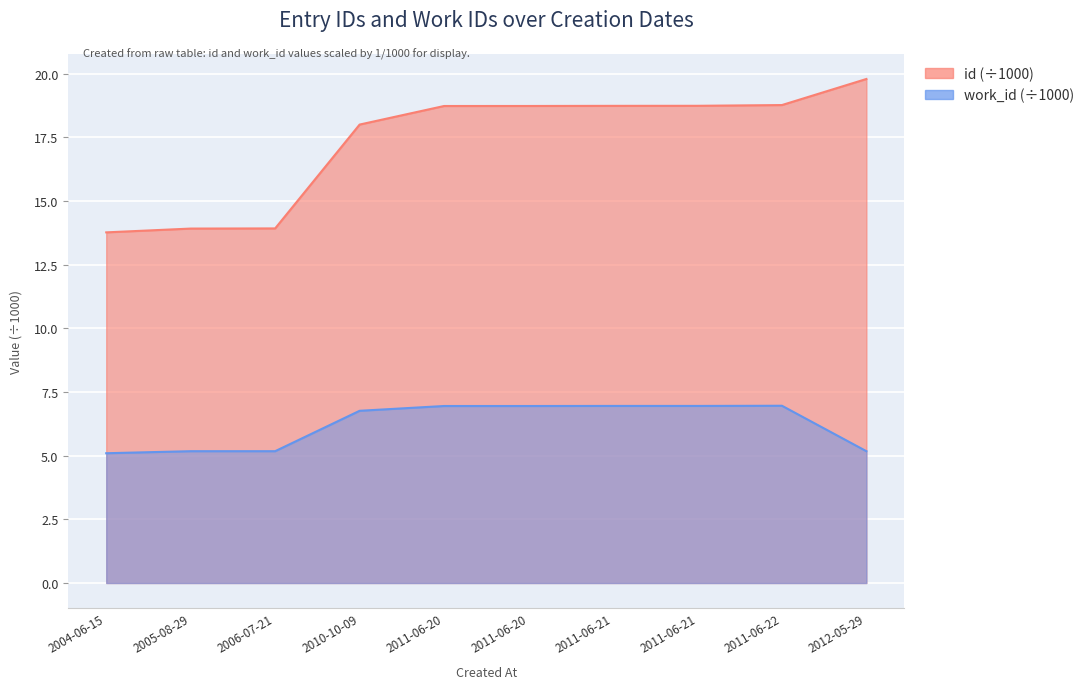

Count the number of data series in this chart.

2